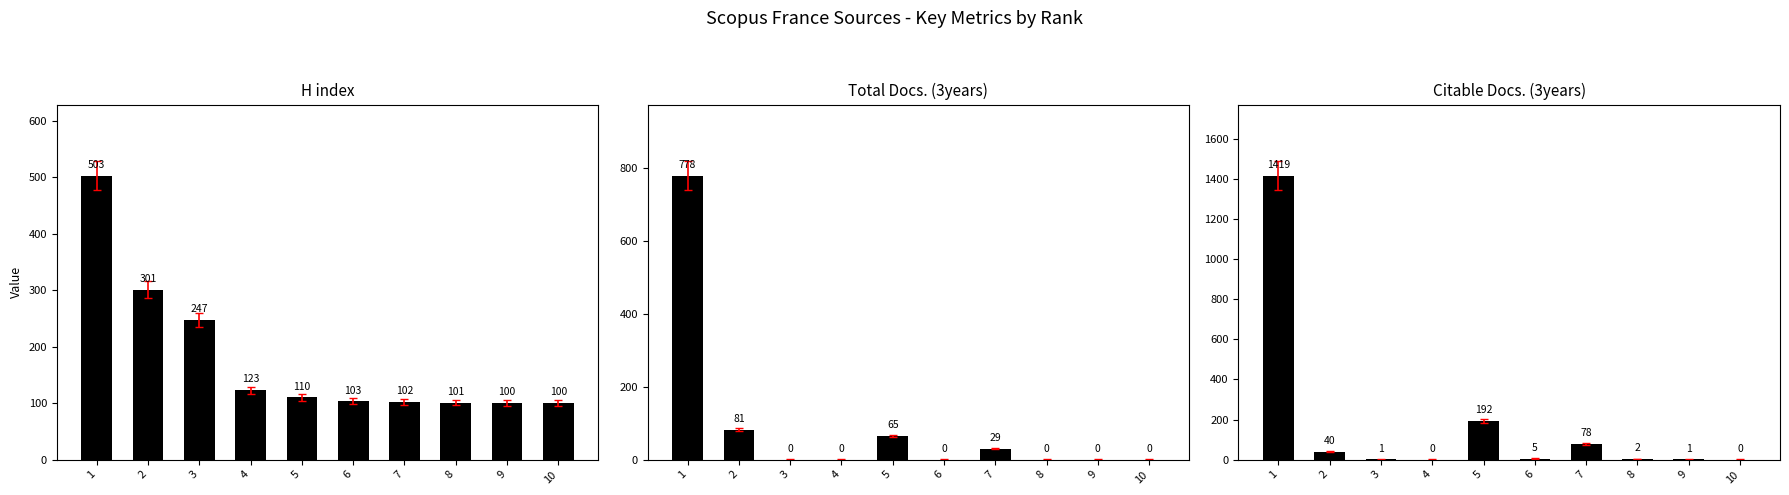

Which label corresponds to the smallest value in the chart?

3